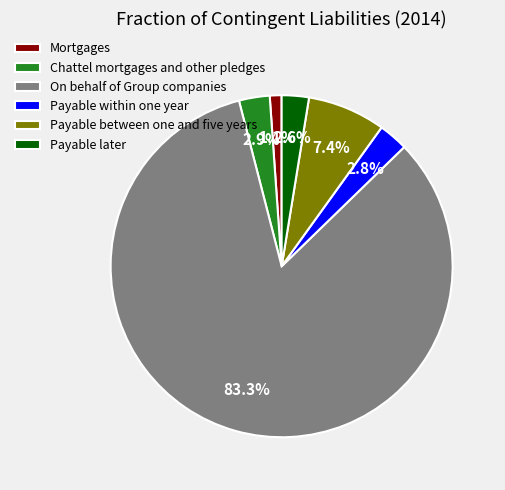

To the nearest percent, what is the combined percentage of Payable later and Payable between one and five years?

10%